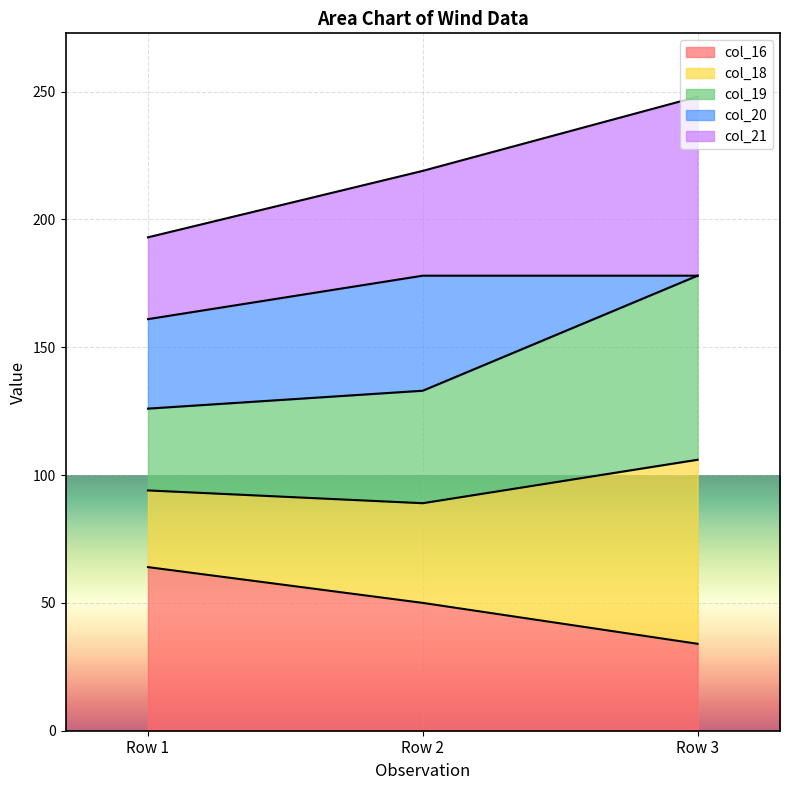

At which category is the sum across all series the highest?

Row 3